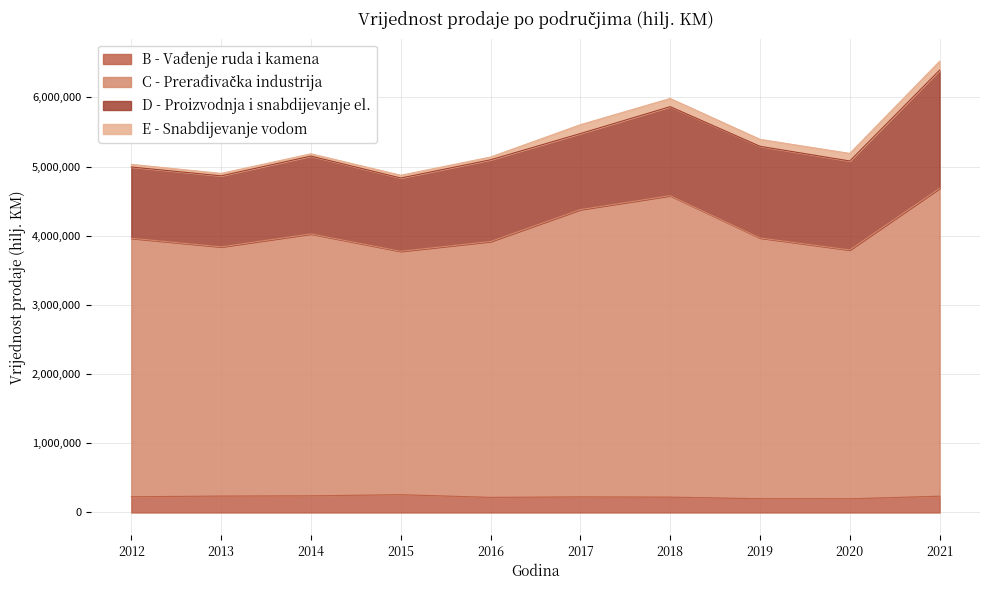

What is the value of the B - Vađenje ruda i kamena point at the 6th from the left?

225193